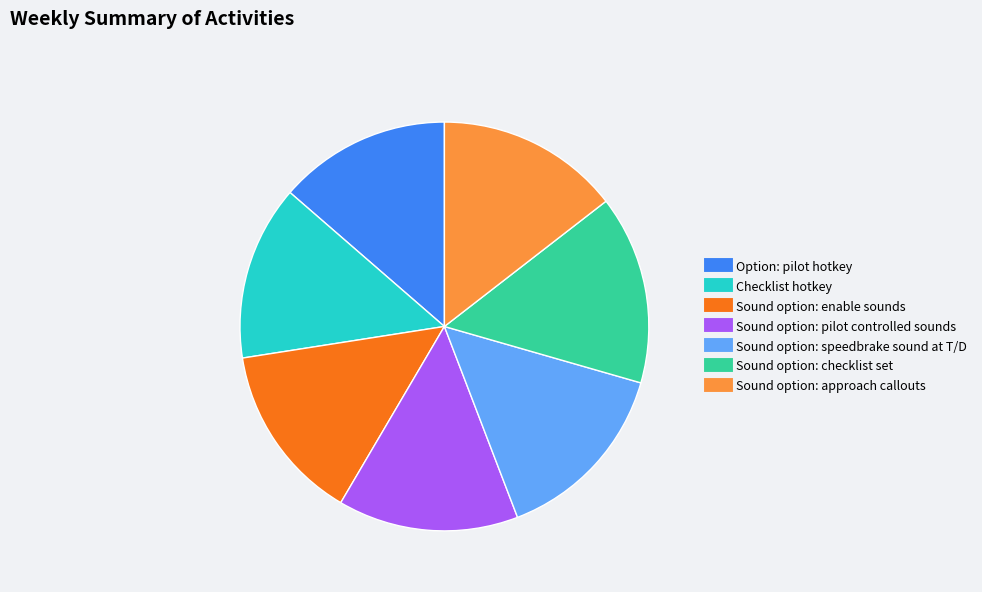

Does any single category account for the majority?

No